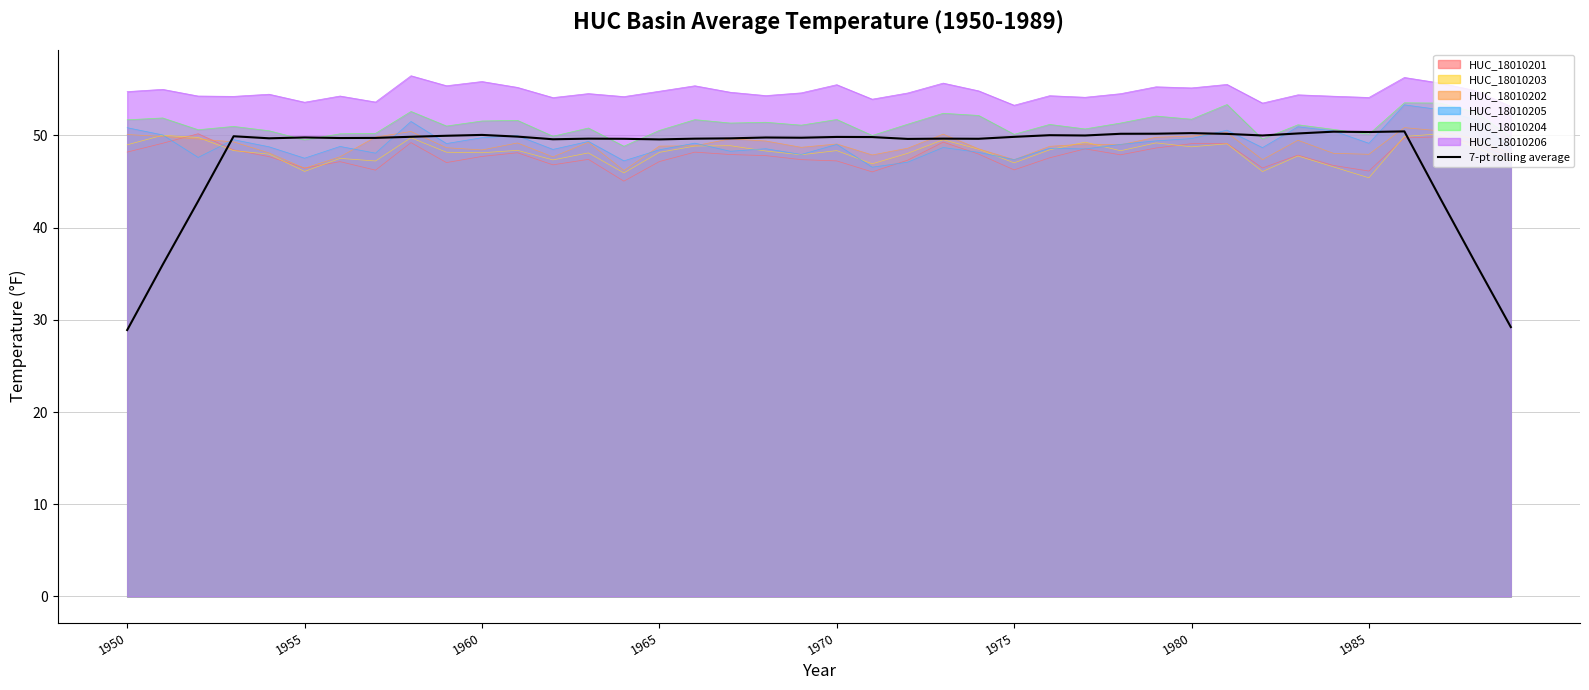

Is it true that 7-pt rolling average equals 50.4 at 1985?

True